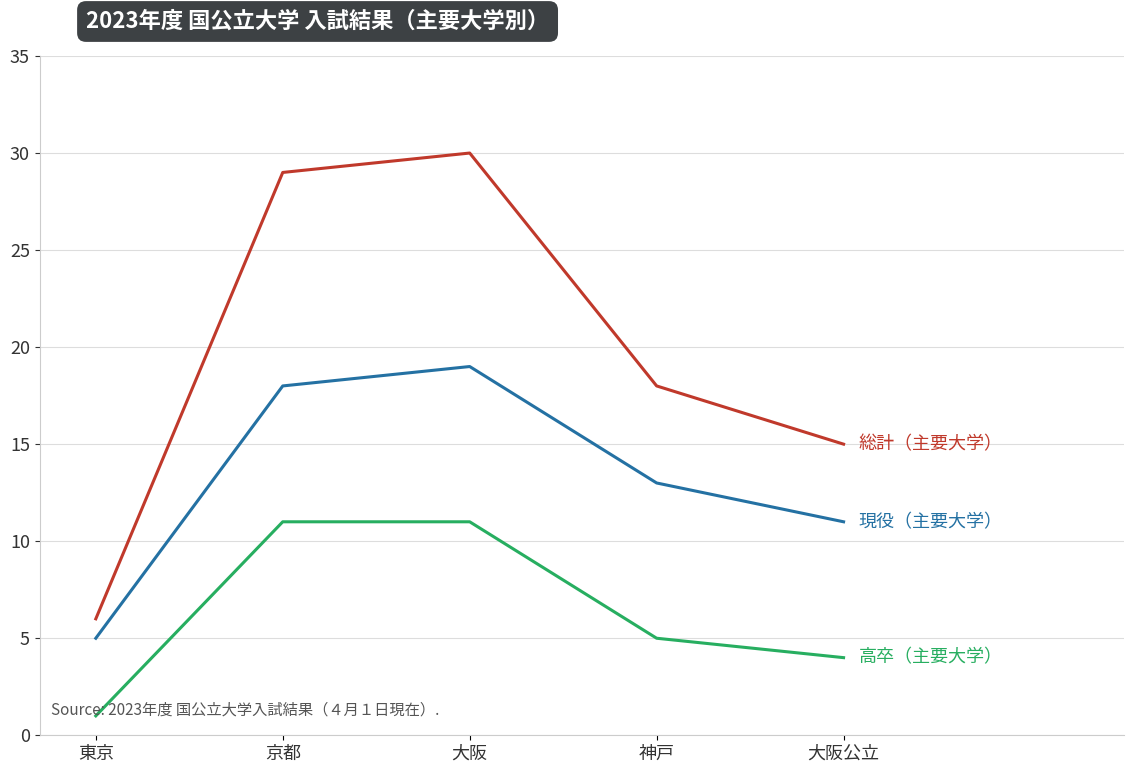

Which category has the highest value across all series?

大阪